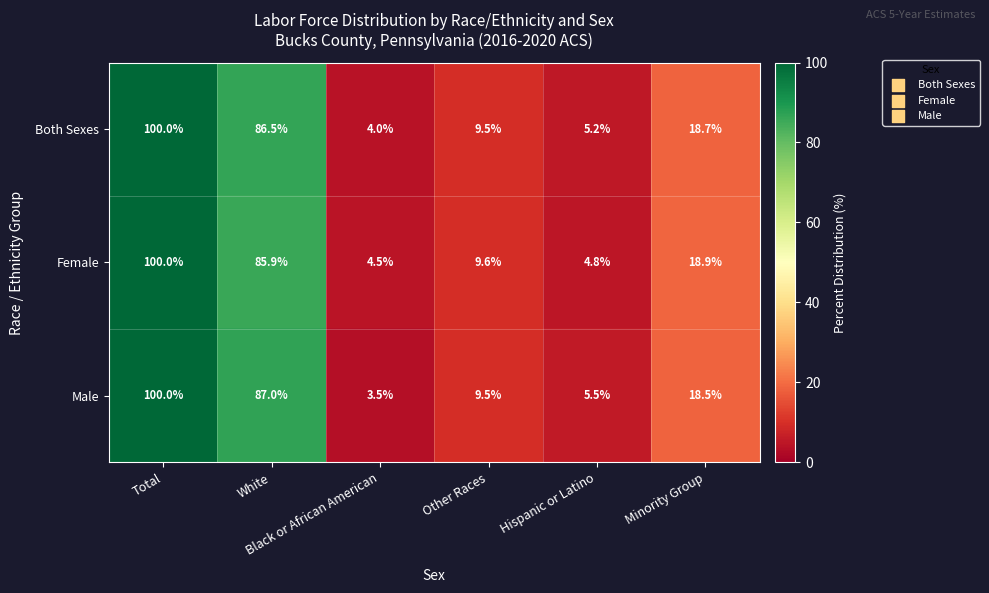

Rank the series by their average value, from lowest to highest.

Female, Both Sexes, Male